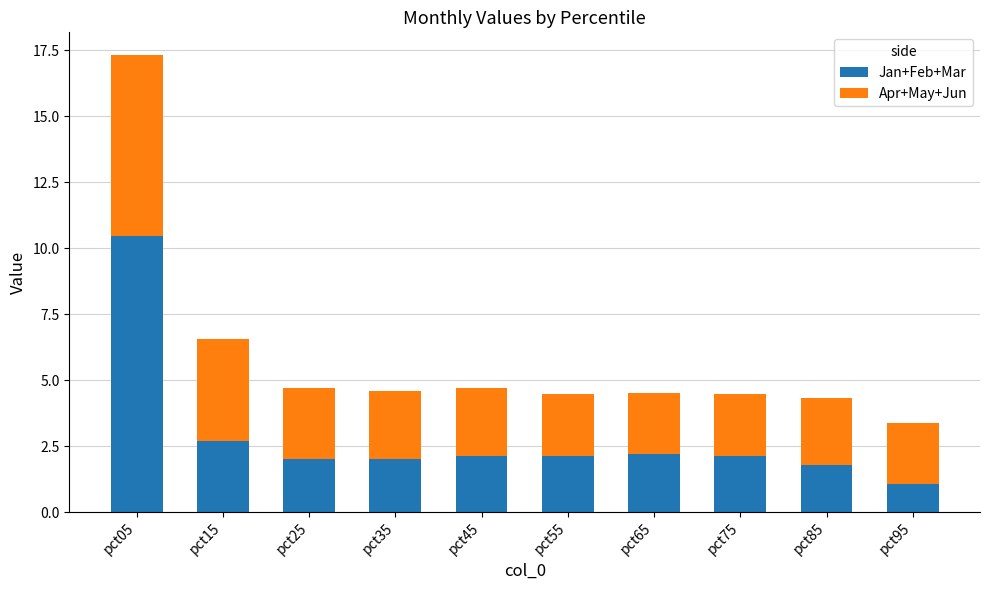

Which category has the lowest value in the Jan+Feb+Mar series?

pct95